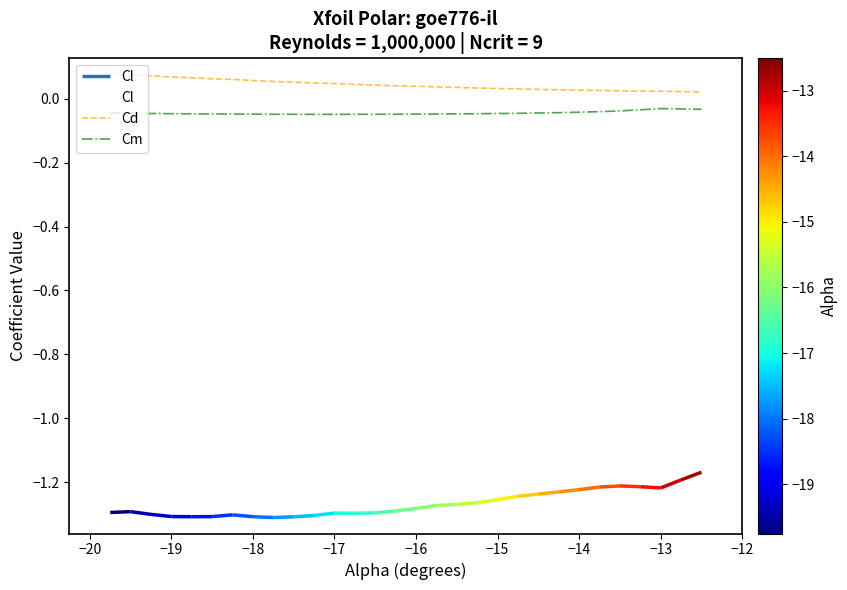

Does the chart have visible grid lines?

No